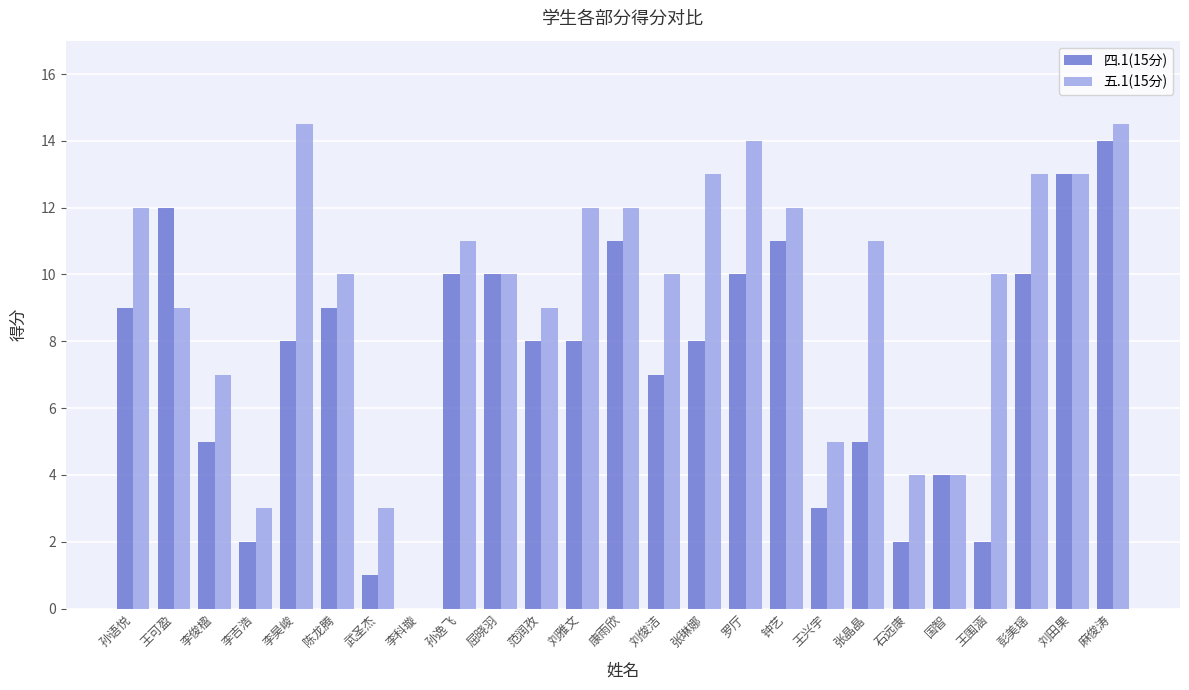

Reading right to left, list all the values displayed in this chart.

四.1(15分): 14.0	13.0	10.0	2.0	4.0	2.0	5.0	3.0	11.0	10.0	8.0	7.0	11.0	8.0	8.0	10.0	10.0	0.0	1.0	9.0	8.0	2.0	5.0	12.0	9.0
五.1(15分): 14.5	13.0	13.0	10.0	4.0	4.0	11.0	5.0	12.0	14.0	13.0	10.0	12.0	12.0	9.0	10.0	11.0	0.0	3.0	10.0	14.5	3.0	7.0	9.0	12.0